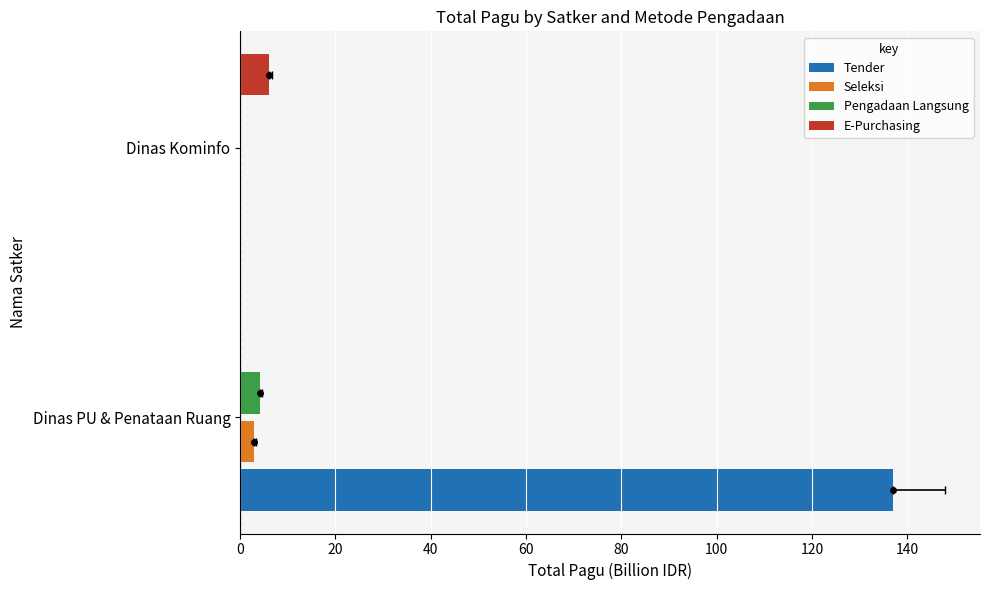

What is the difference between the maximum and minimum values in the Tender series?

136.9